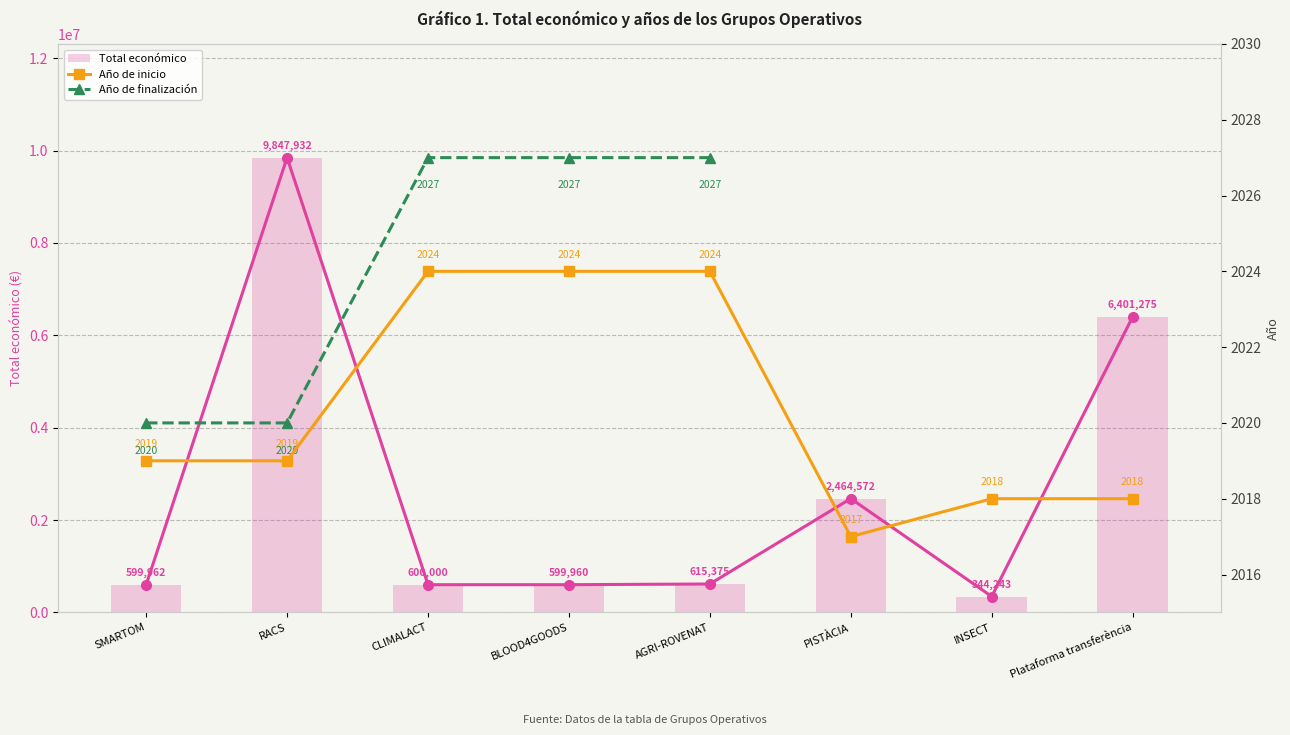

What is the highest value of the Total económico series?

9847932